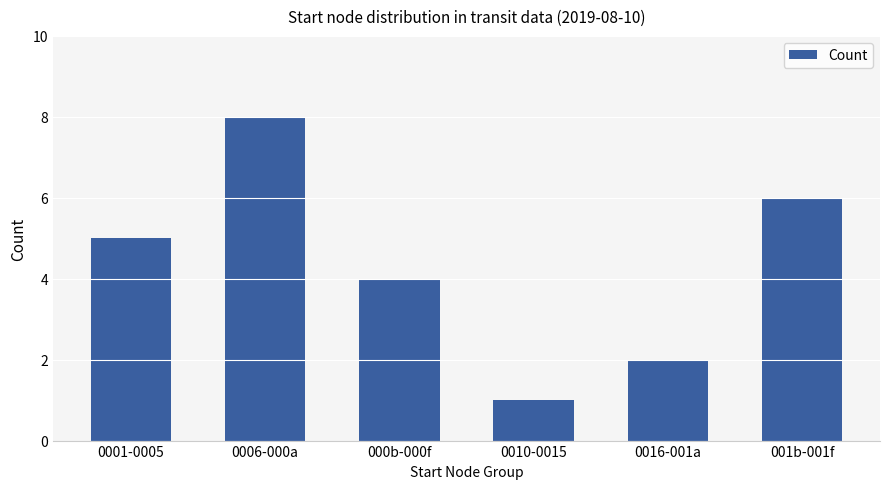

Which has a higher value, 0001-0005 or 0006-000a?

0006-000a